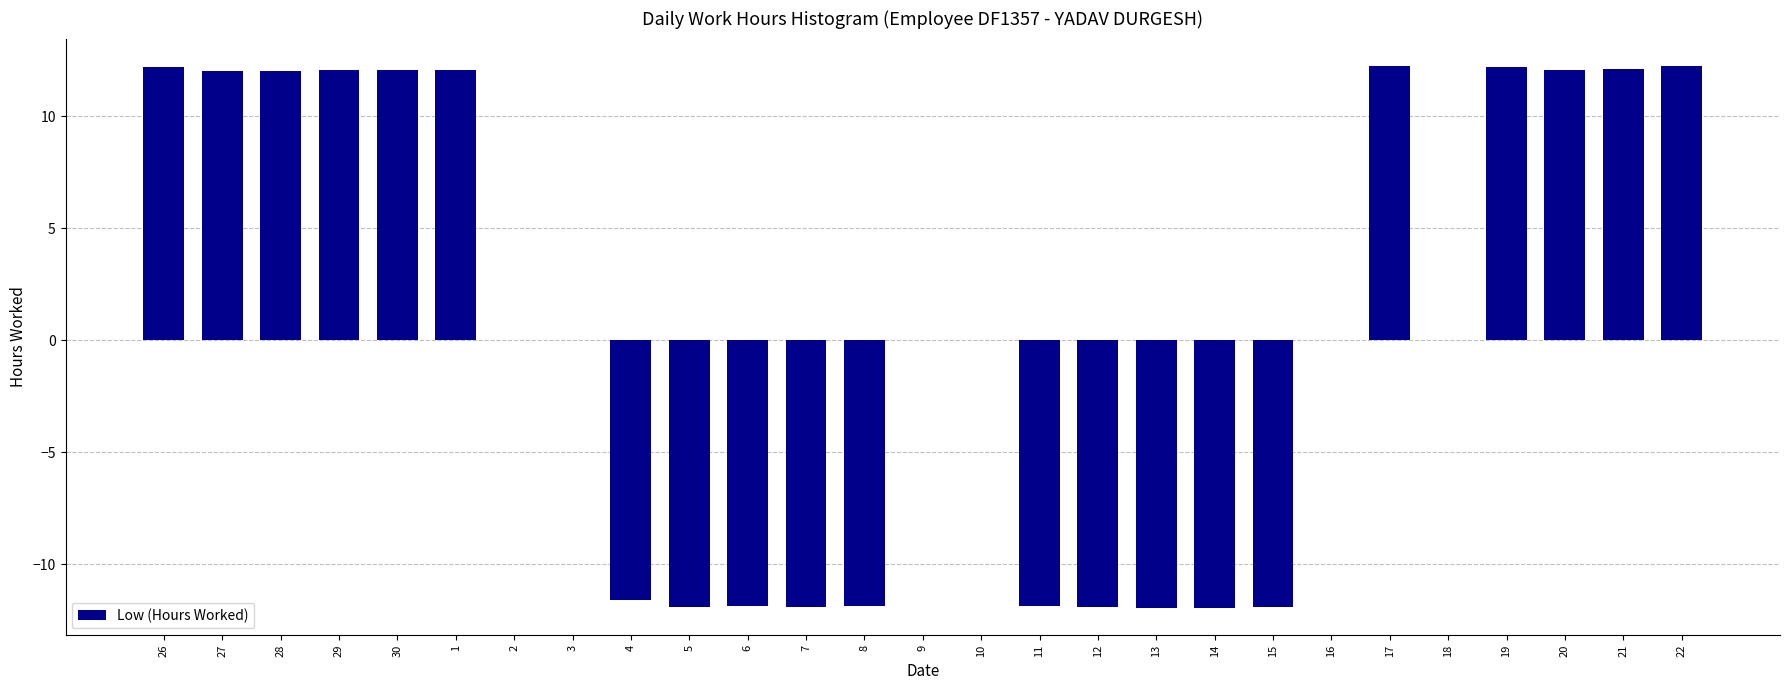

What is the sum of all values?

14.7